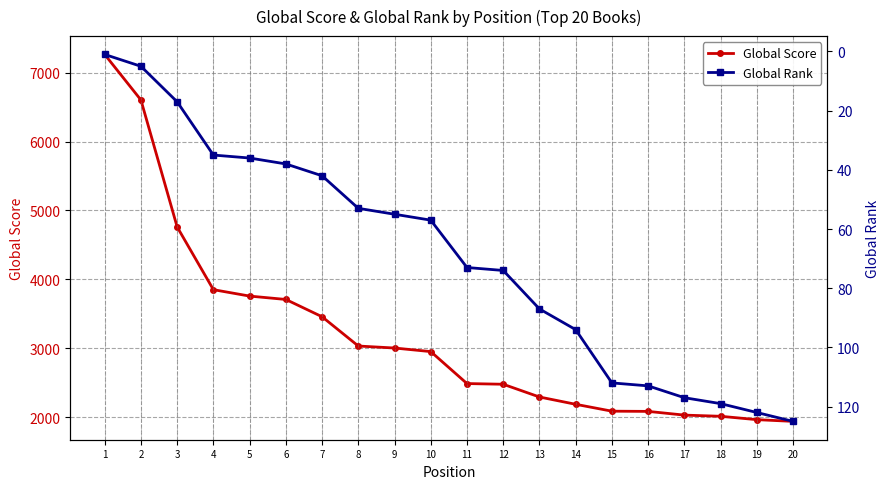

What is the average value of the Global Rank series?

69